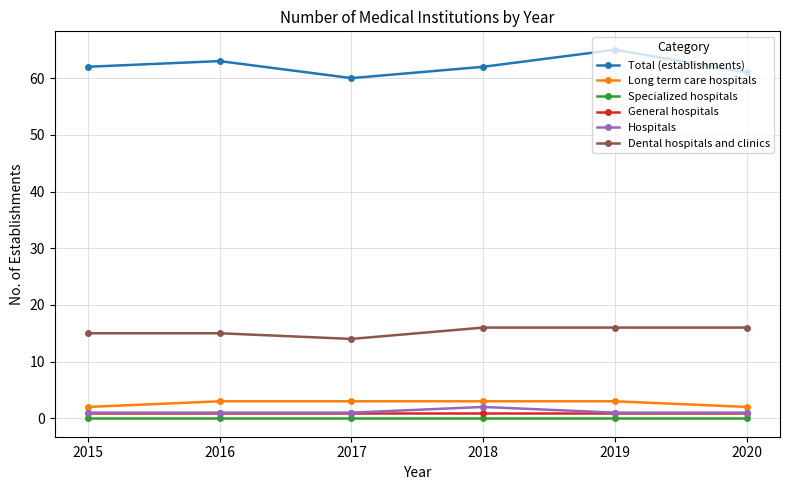

Is this an area chart (filled region under the line)?

No